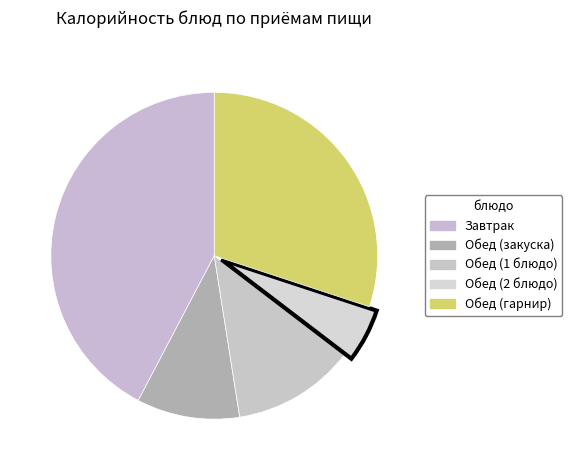

Is it true that Обед (1 блюдо) is 2% of the pie?

False